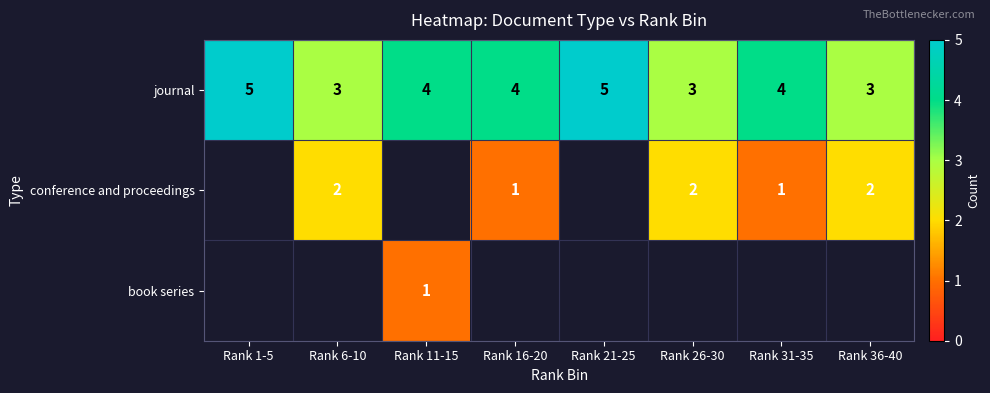

Count the number of data series in this chart.

3